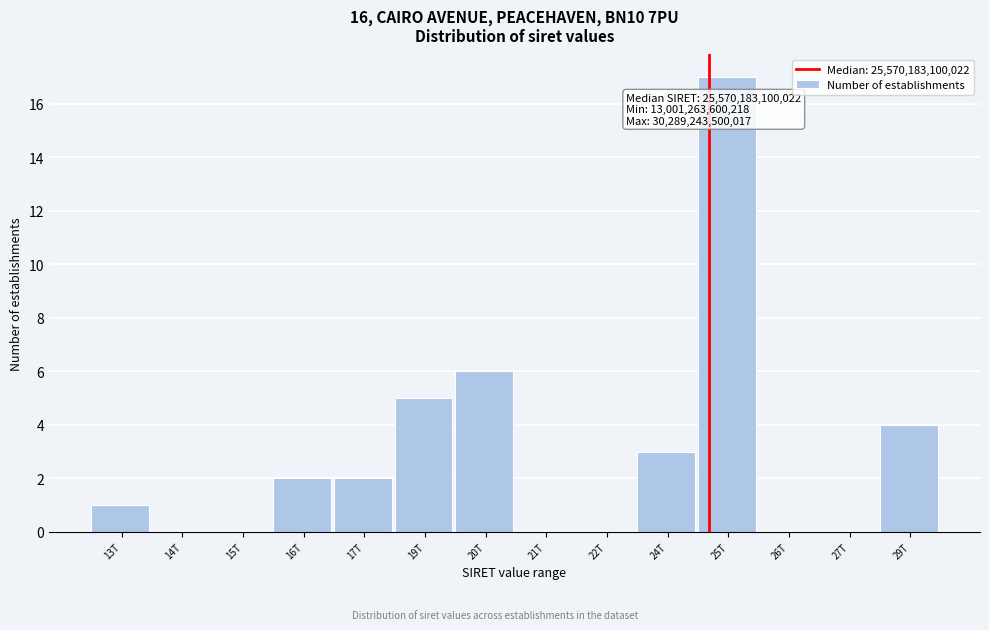

Reading left to right, extract all data points from this chart.

13T=1	14T=0	15T=0	16T=2	17T=2	19T=5	20T=6	21T=0	22T=0	24T=3	25T=17	26T=0	27T=0	29T=4